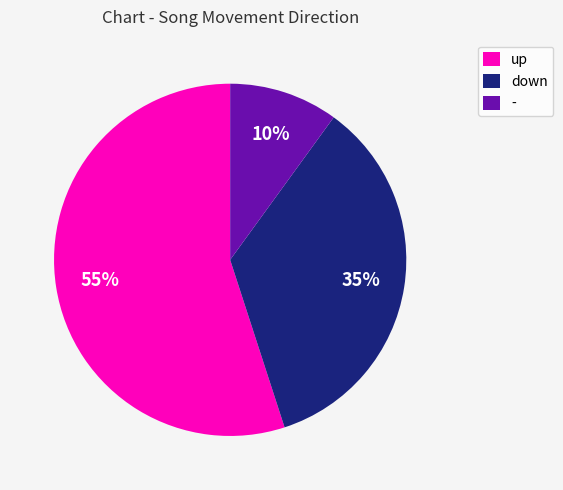

Is it true that down is 23% of the pie?

False